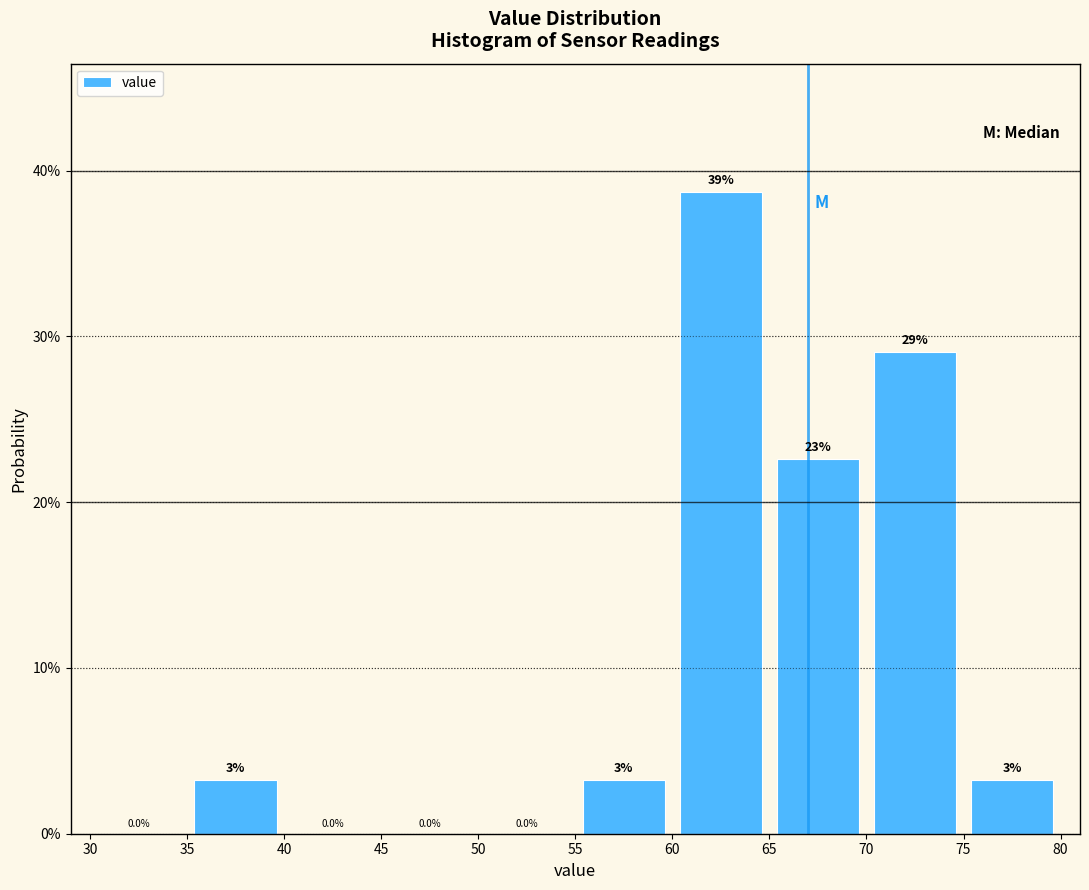

Over which range of the x-axis is the bar tallest?

60 to 65